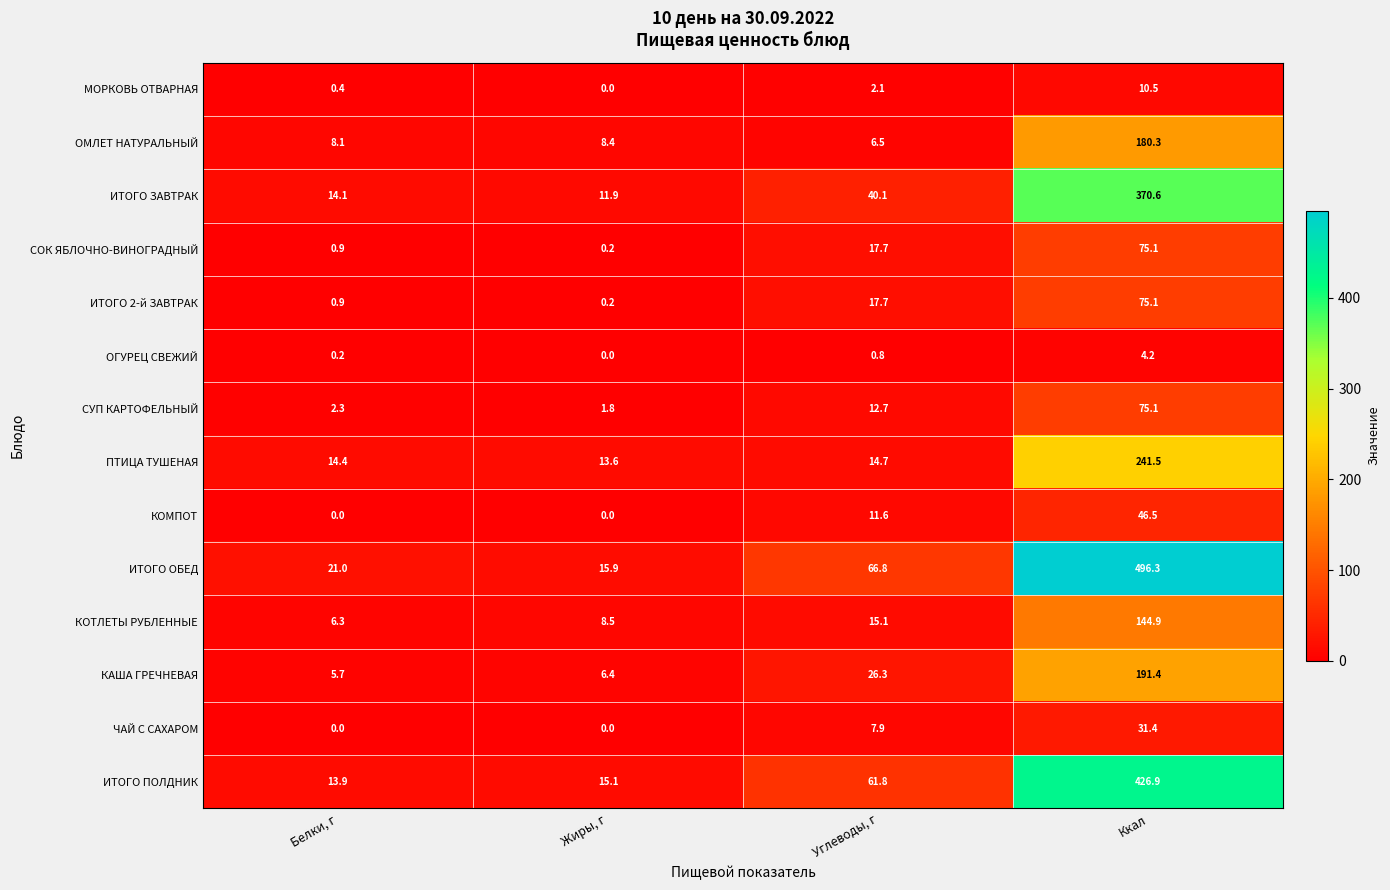

The КОМПОТ series shows 0.0 at Белки, г. True or false?

True